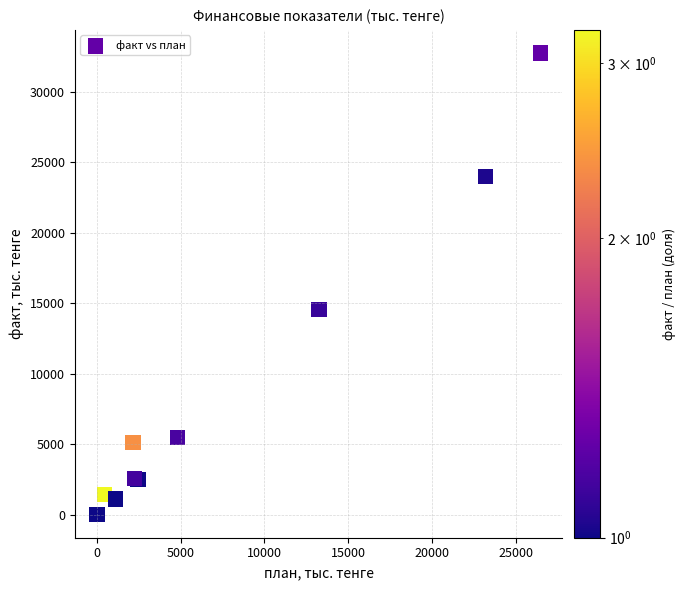

What Y value in the scatter plot is closest to 16378?

14560.1